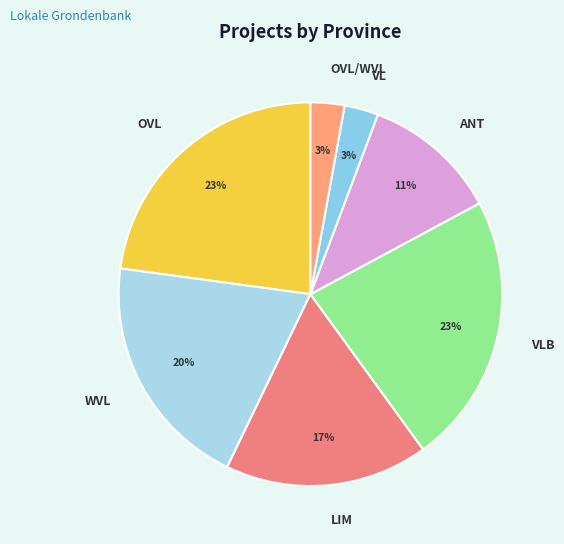

Does any single category account for the majority?

No